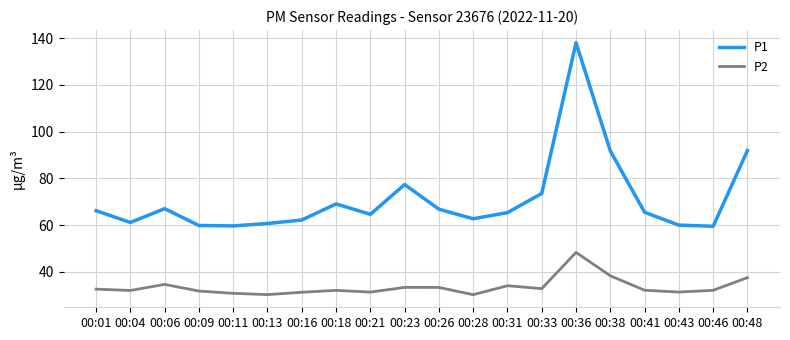

Which series has the largest total across all categories?

P1